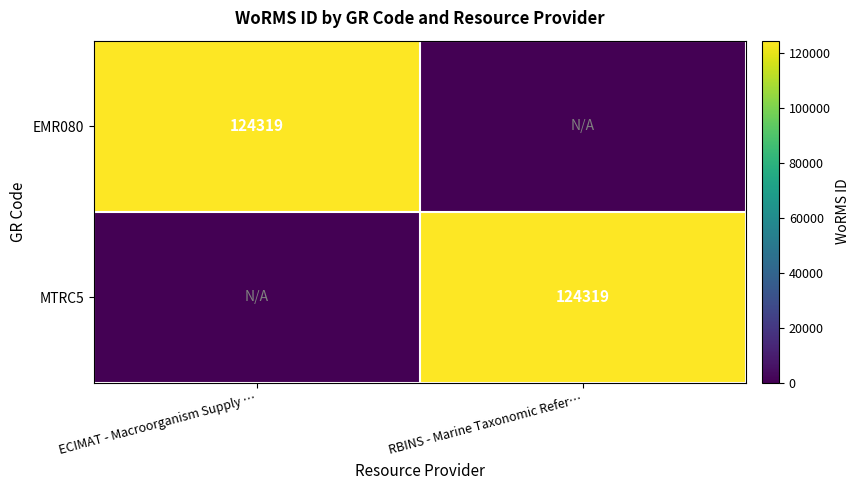

True or false: MTRC5 has a value of 124319 at RBINS - Marine Taxonomic Refer….

True